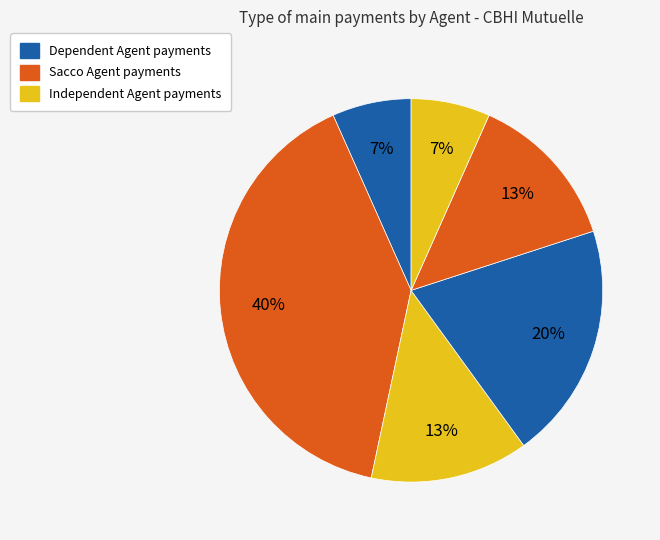

Count the number of slices in the pie.

6